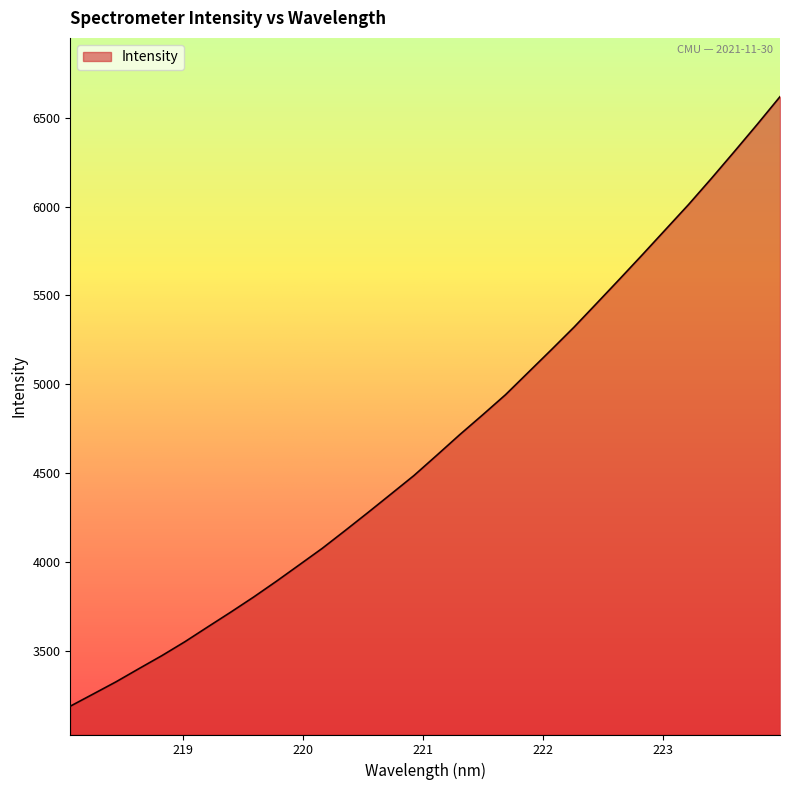

Reading left to right, list all the values displayed in this chart.

3187.3	3255.9	3324.8	3399.0	3472.2	3550.1	3633.7	3716.5	3801.6	3891.0	3983.4	4076.2	4176.4	4278.2	4381.7	4485.6	4600.0	4715.7	4827.0	4940.5	5067.0	5193.4	5321.6	5457.1	5593.4	5731.2	5871.2	6011.0	6158.1	6308.8	6461.8	6618.3